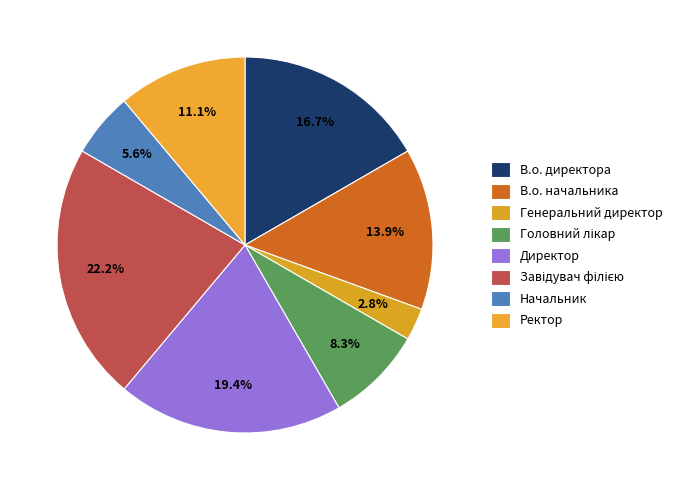

How much of the chart is everything except Ректор?

88.9%